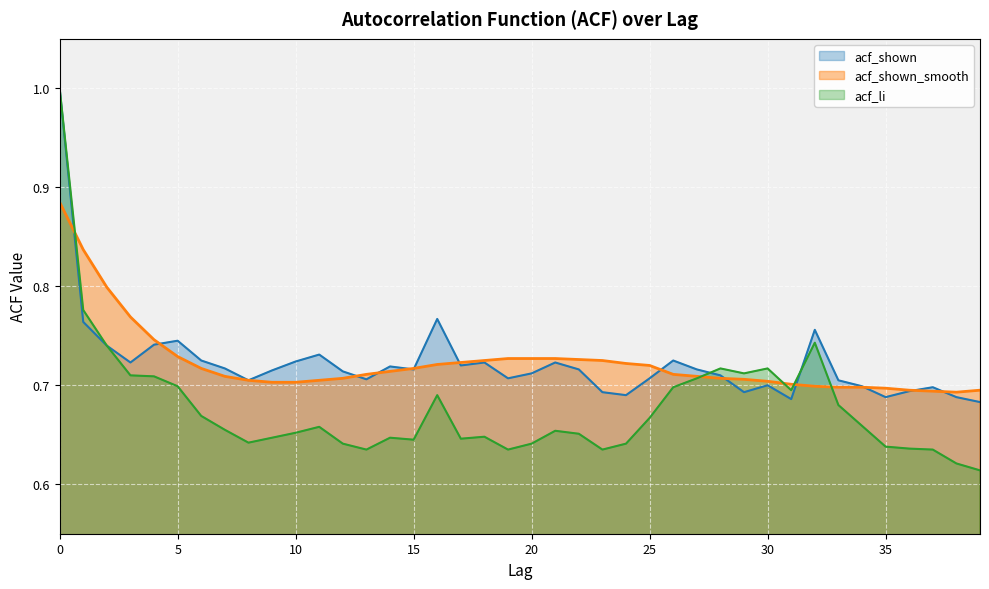

What is the value of the acf_li point at the 26th from the left?

0.7